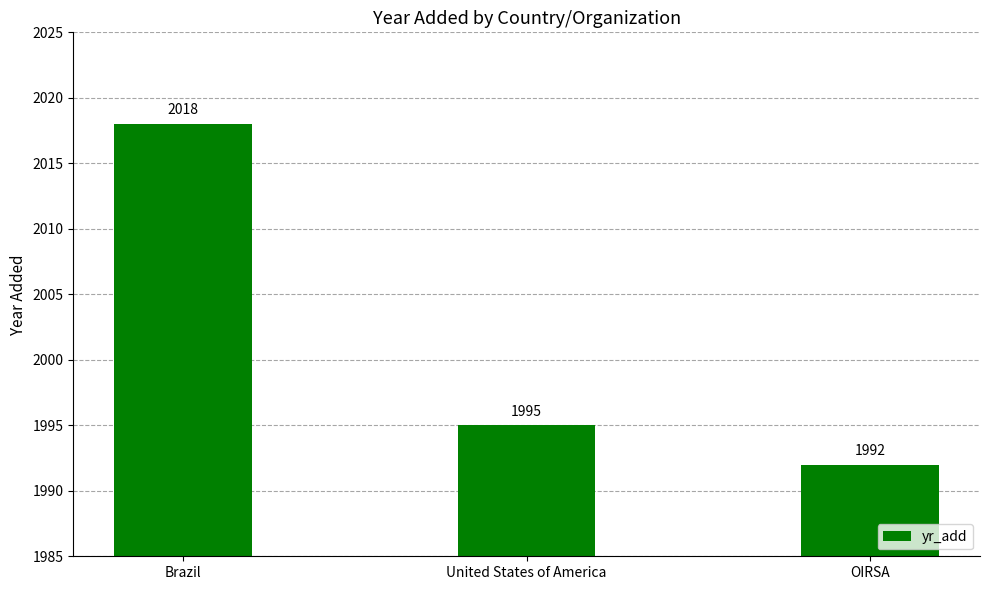

What is the average value?

2002